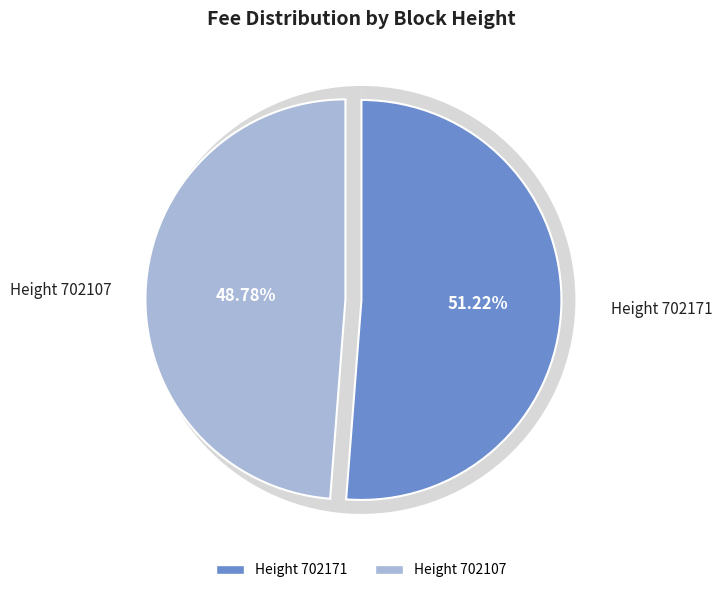

To the nearest percent, what percentage of the pie is 702171?

51%